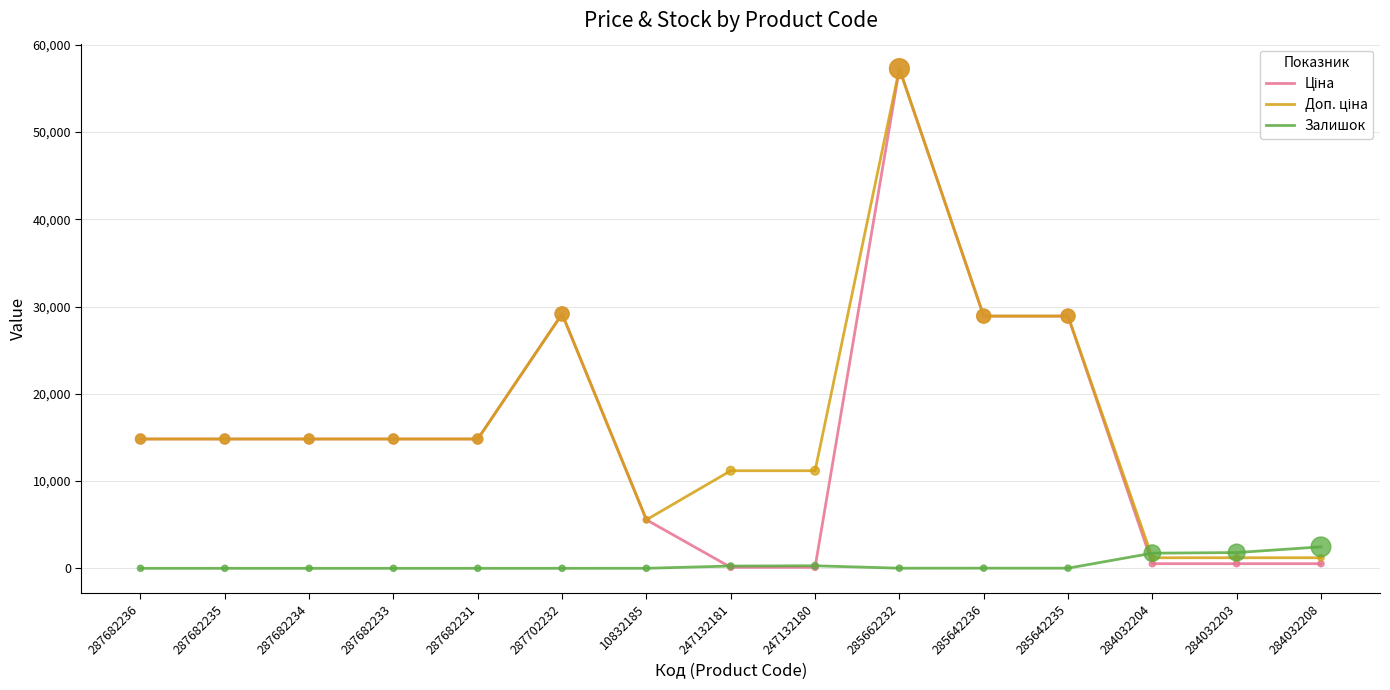

What is the difference between the highest and lowest values at 287682235?

14817.6